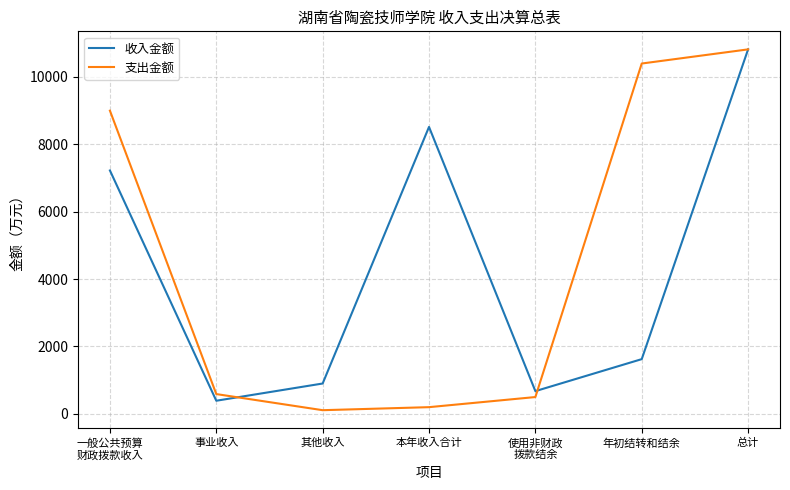

True or false: 收入金额 has a value of 467.5 at 其他收入.

False